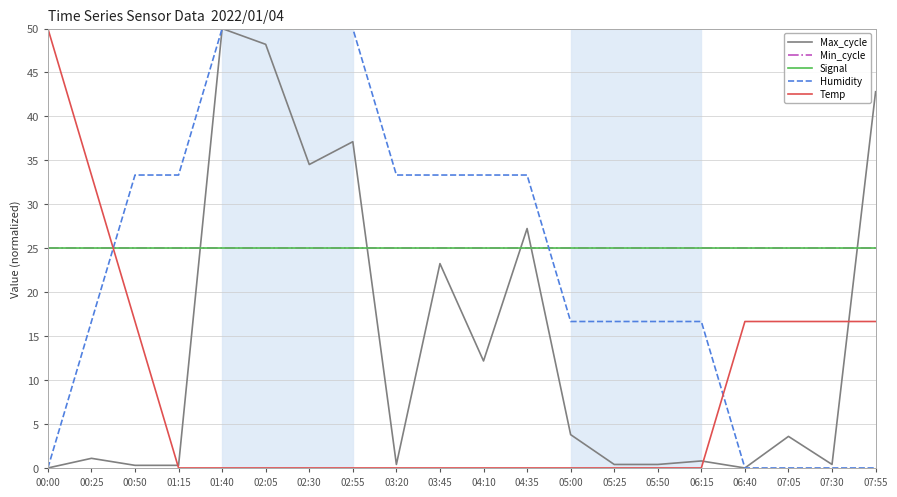

Does the chart have visible grid lines?

Yes